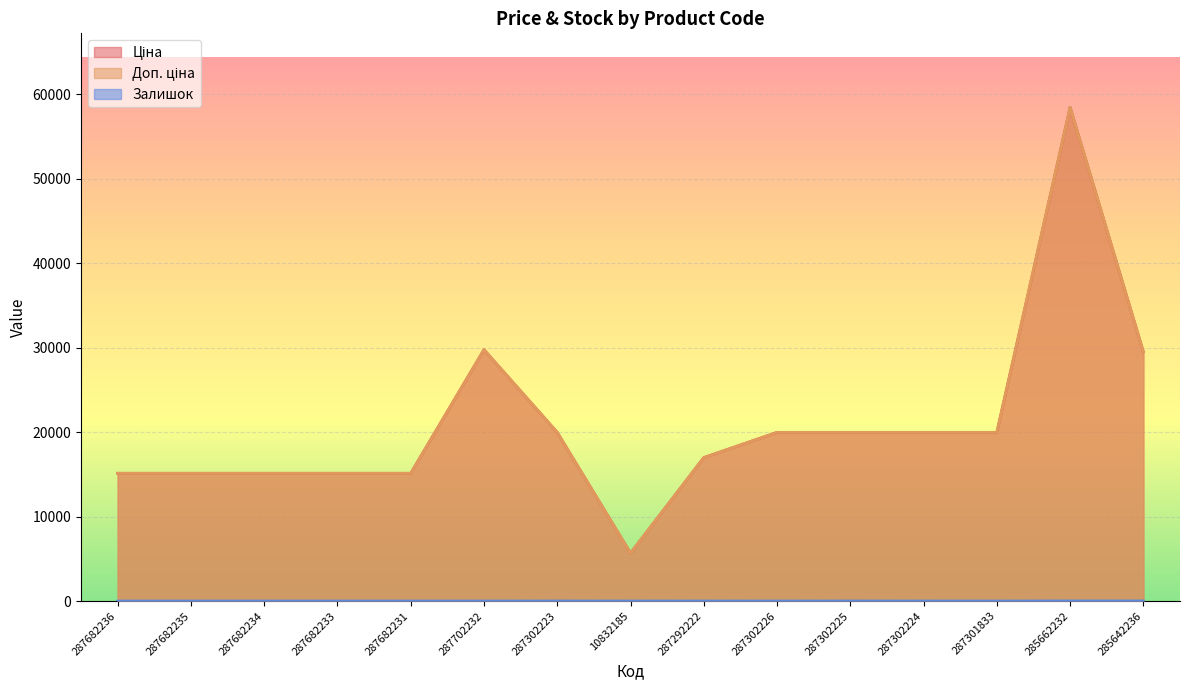

True or false: Залишок has a value of -6.3 at 287682234.

False